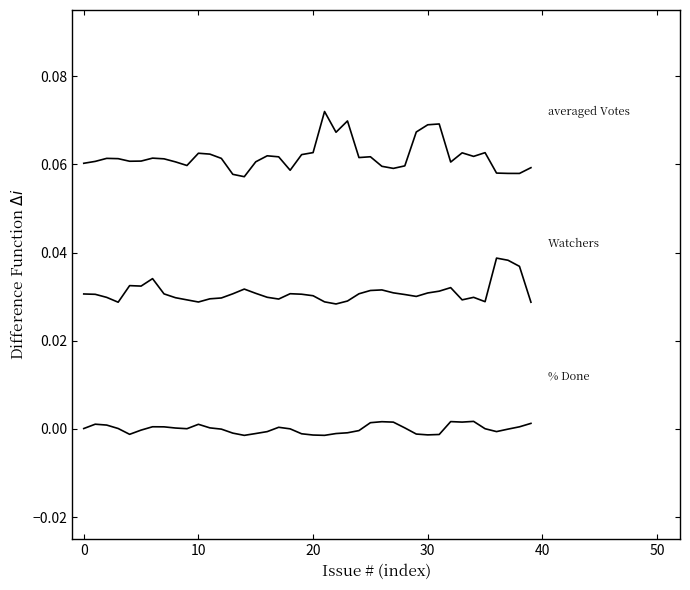

What is the label of the 1st point from the right?

39